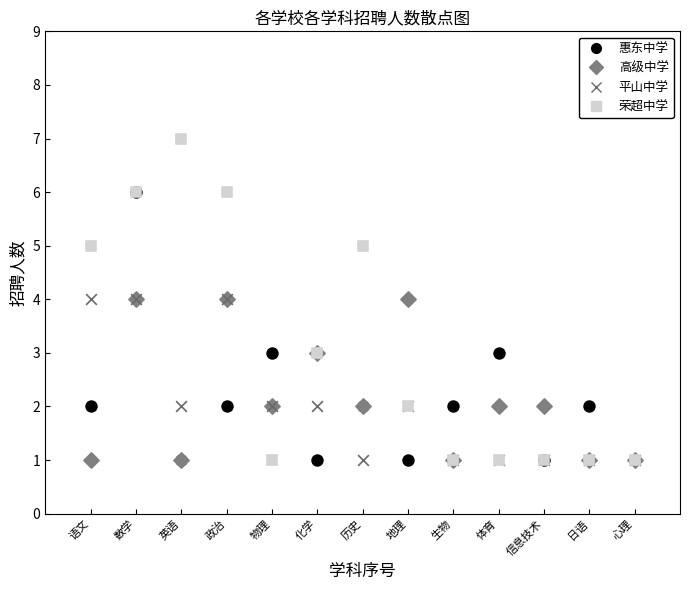

What are all the series names shown in the legend?

惠东中学, 高级中学, 平山中学, 荣超中学